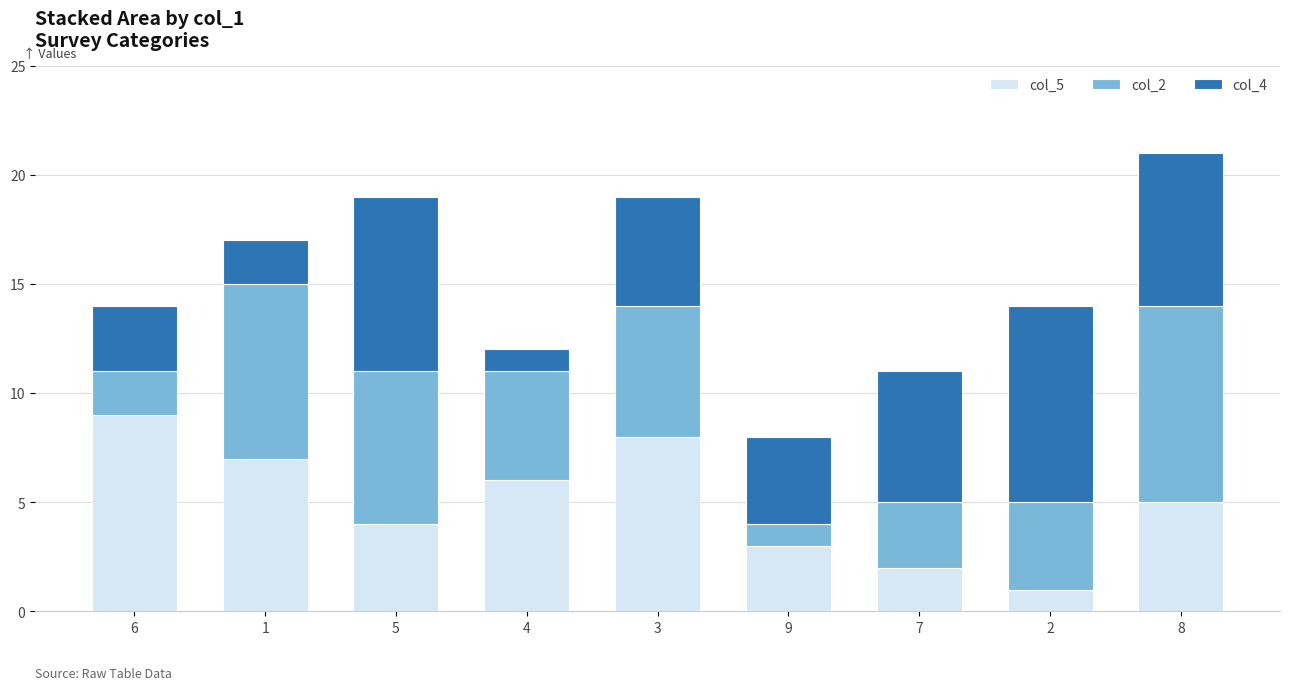

At which category is the sum across all series the highest?

8